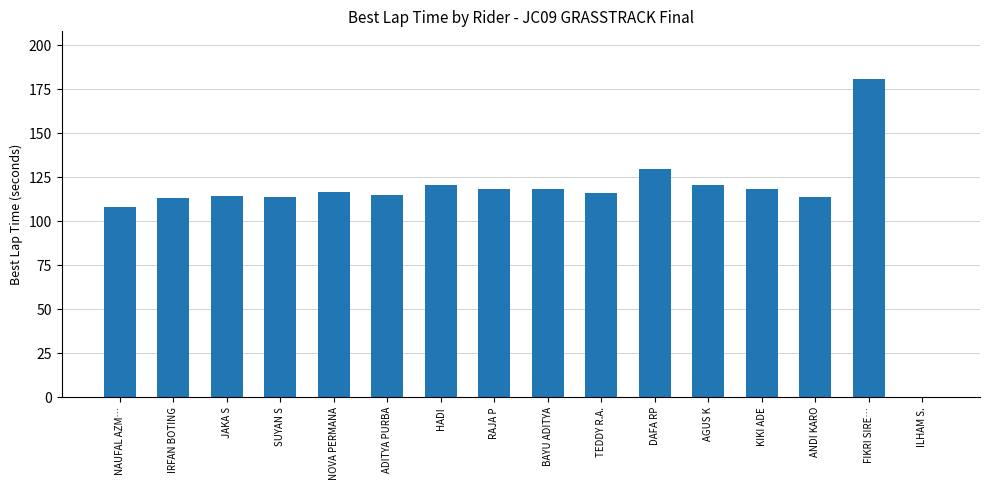

True or false: the data shows 129.7 at DAFA RP.

True